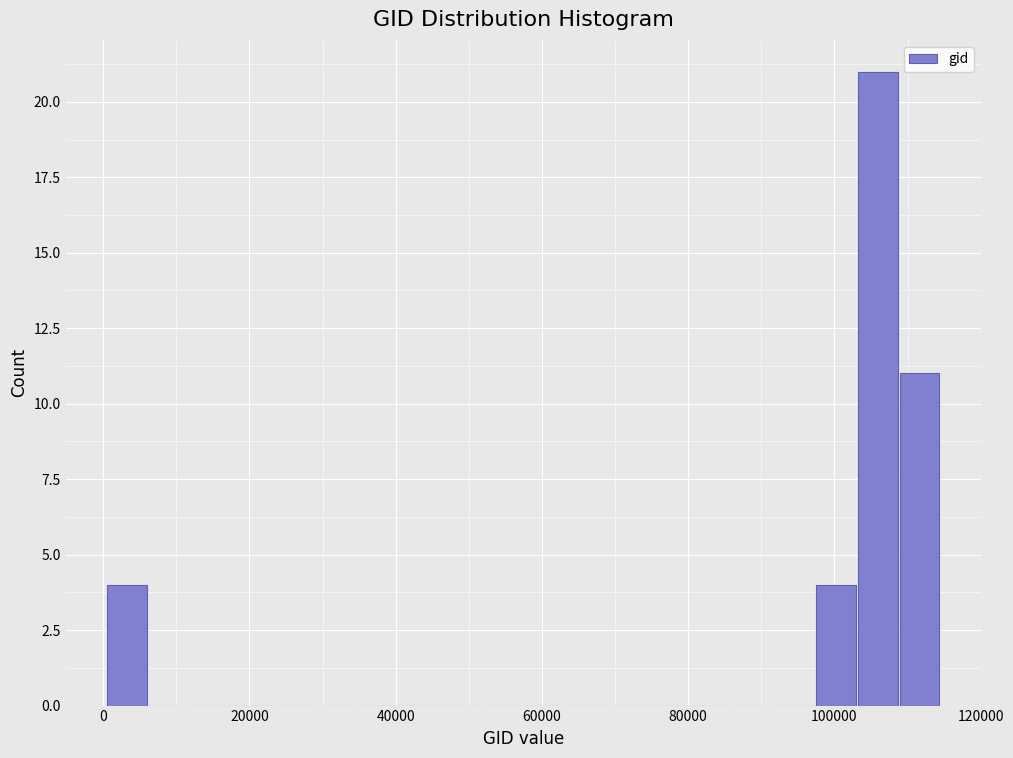

Read against the x-axis, roughly where is the centre of the tallest bar?

106000